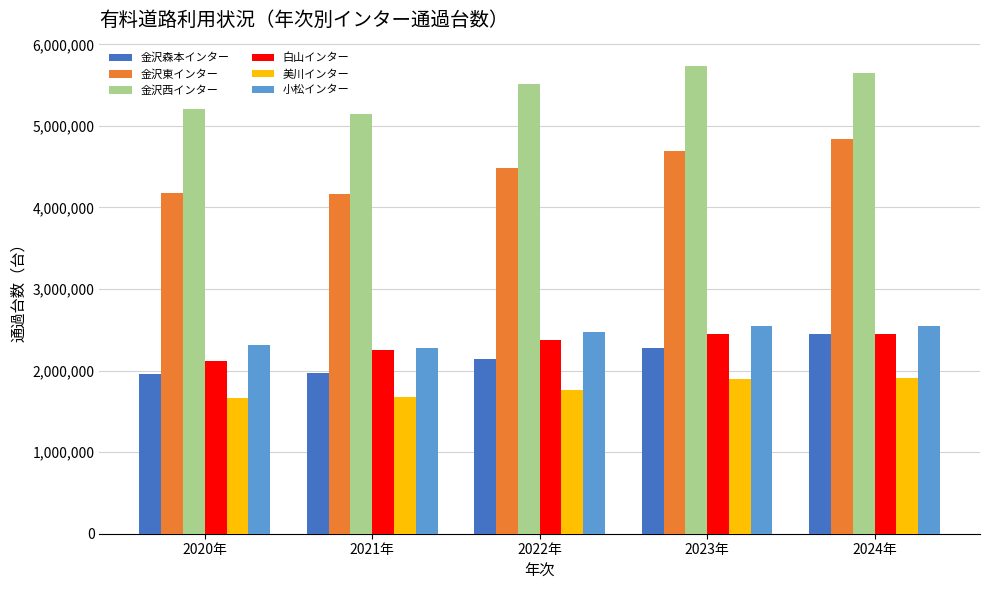

True or false: 白山インター has a value of 3344724 at 2020年.

False